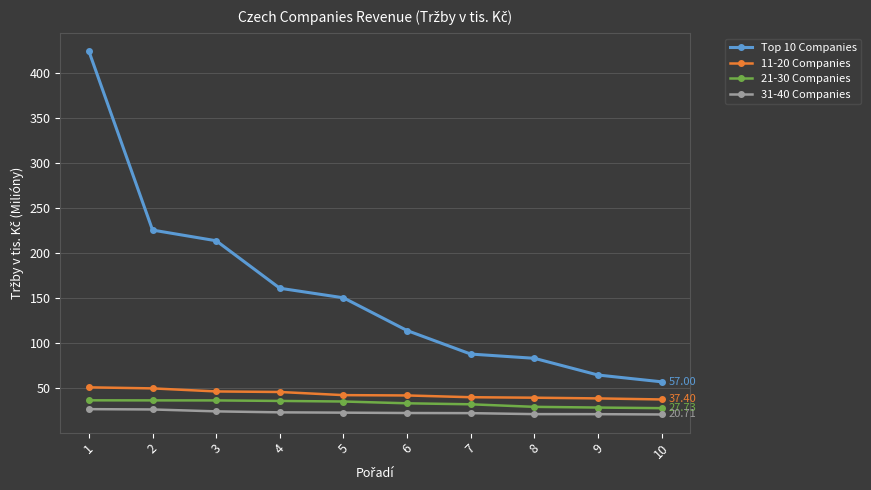

What is the difference between the highest and lowest values at 3?

189.6